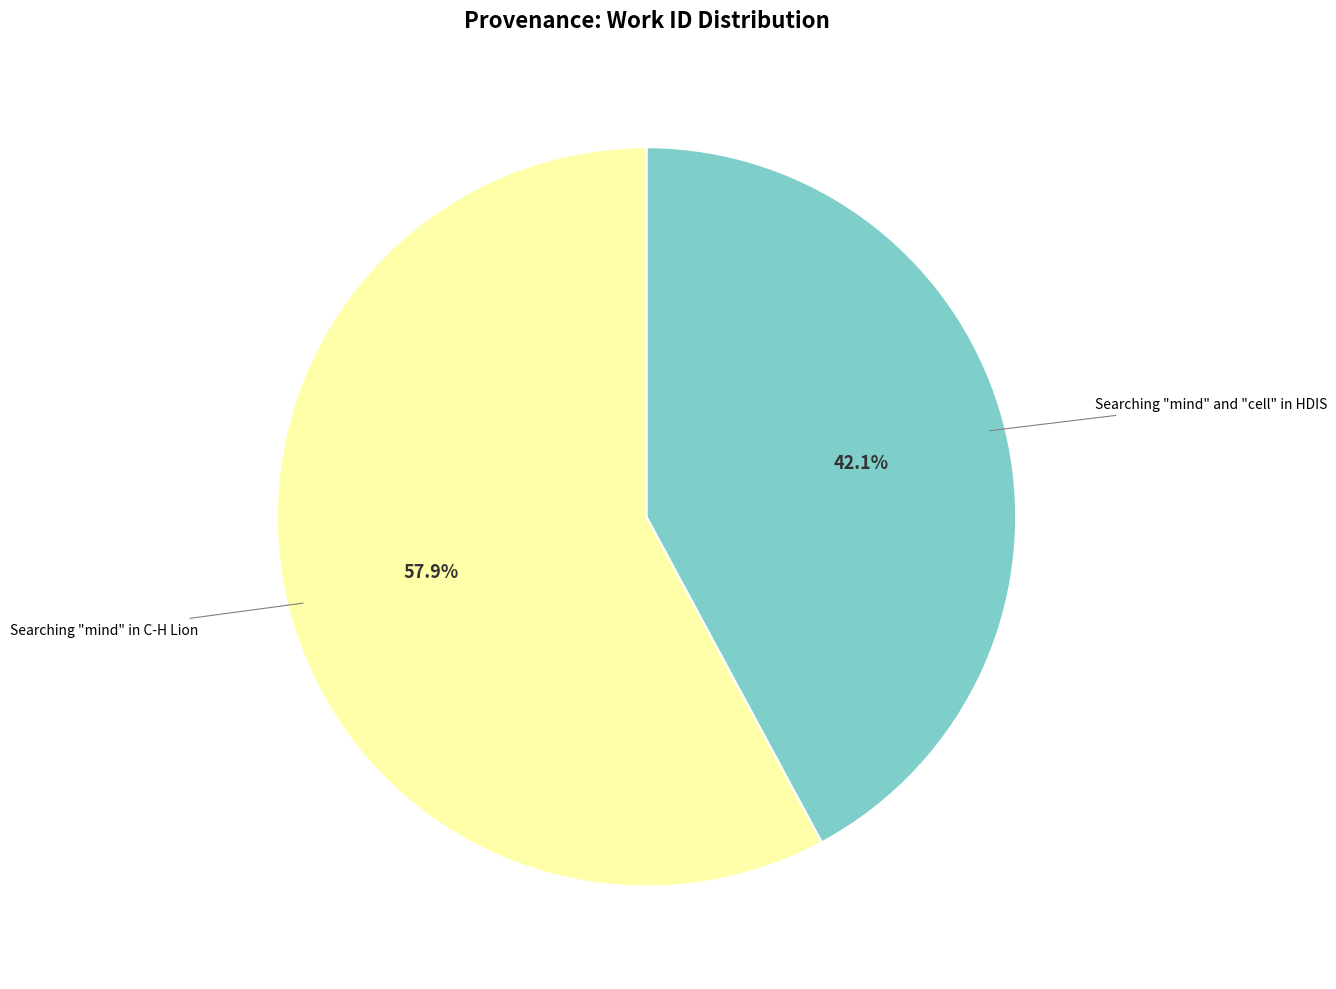

Is there a majority slice in this chart?

Yes